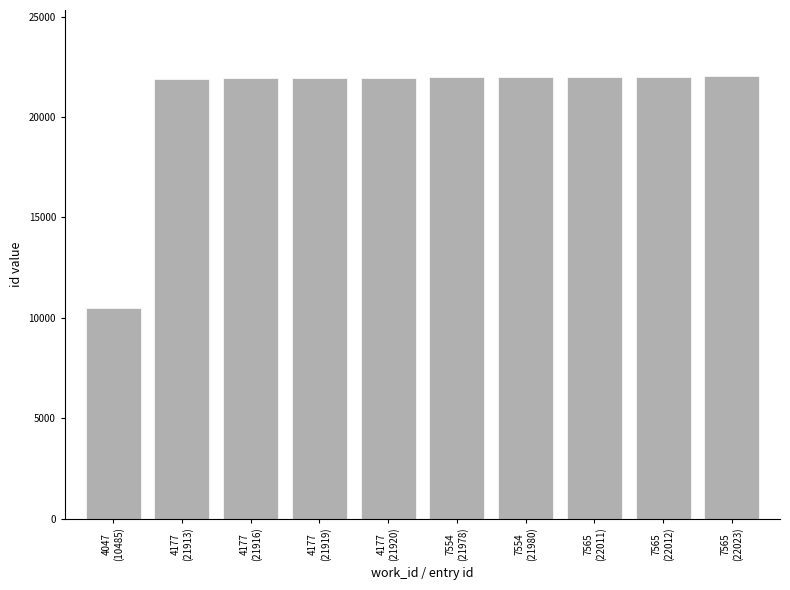

What is the minimum value shown in the chart?

10485